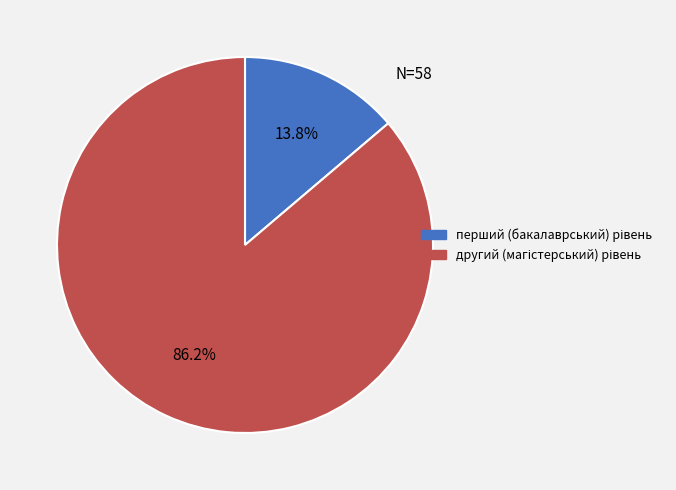

To the nearest percent, what is the difference between the largest and smallest slice percentages?

72%